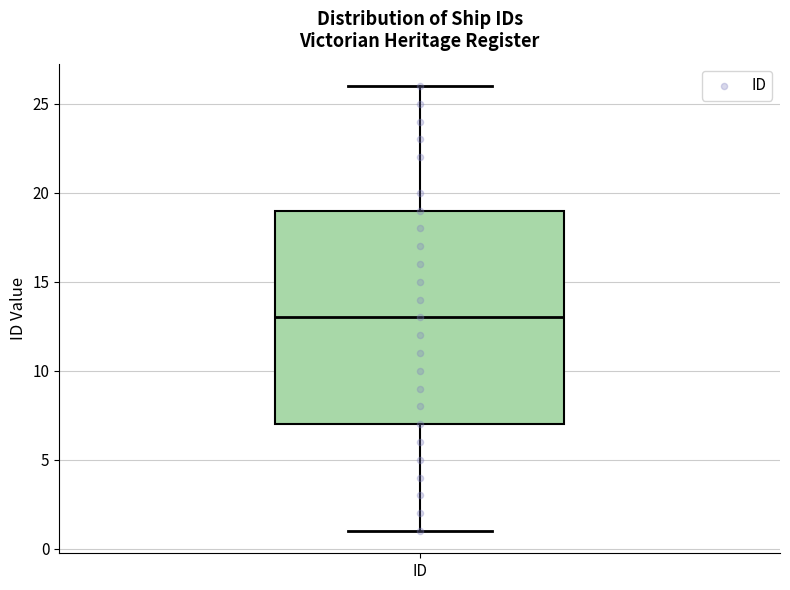

Where is the lower edge of the box for ID on the y-axis? The values are not printed on the chart, so give them approximately, as read against the axis.

7